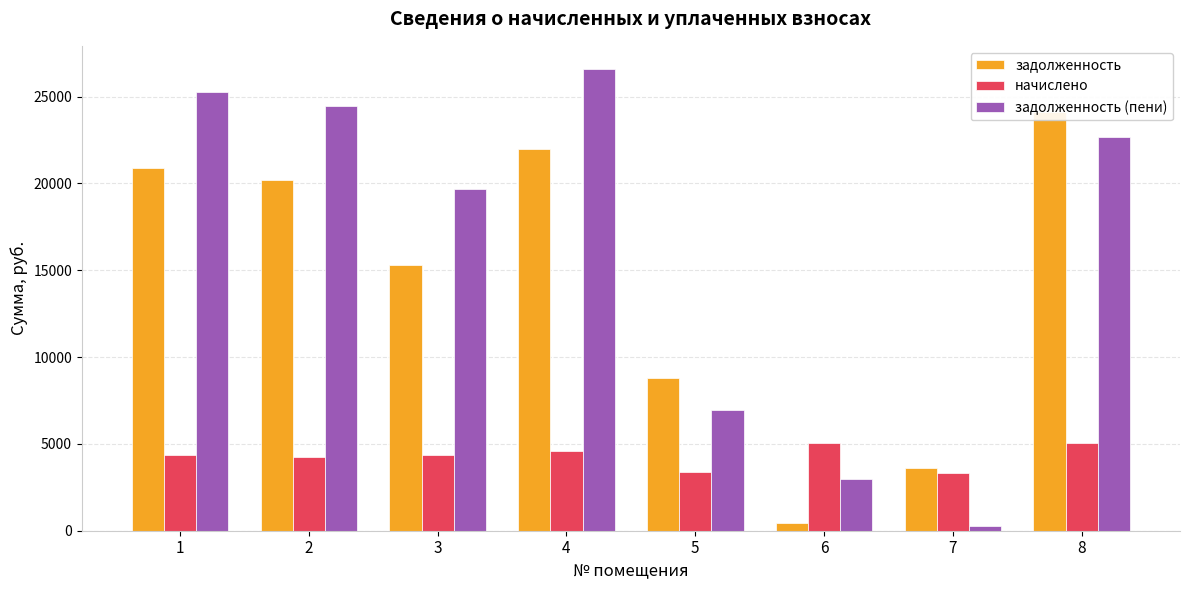

The задолженность series shows 3591.9 at 7. True or false?

True